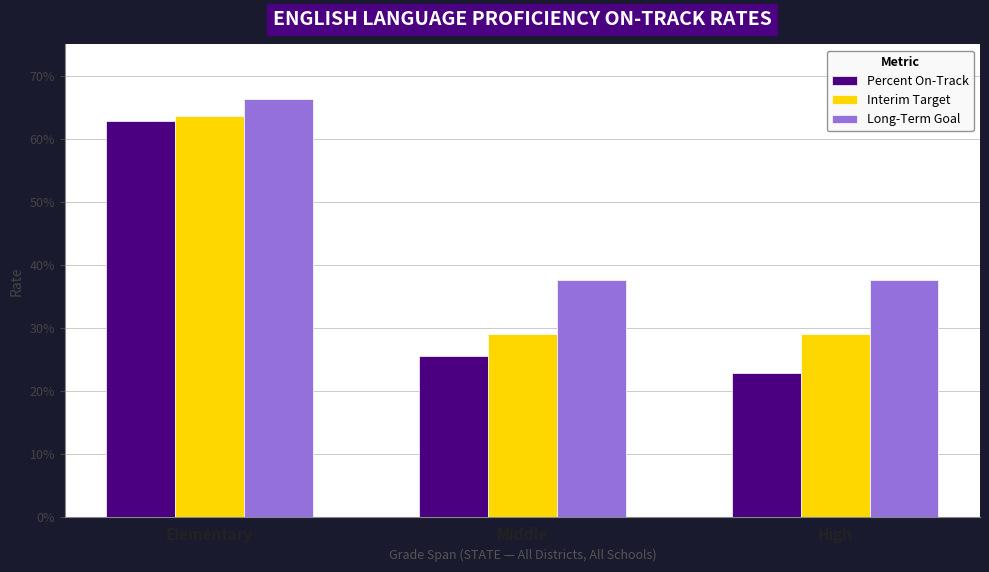

What are all the series names shown in the legend?

Percent On-Track, Interim Target, Long-Term Goal